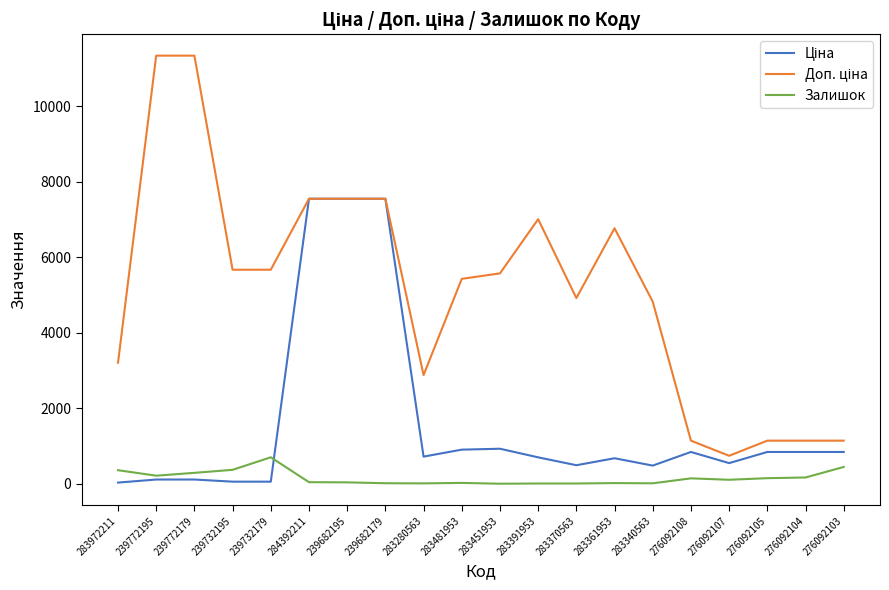

Which category has the highest value in the Залишок series?

239732179